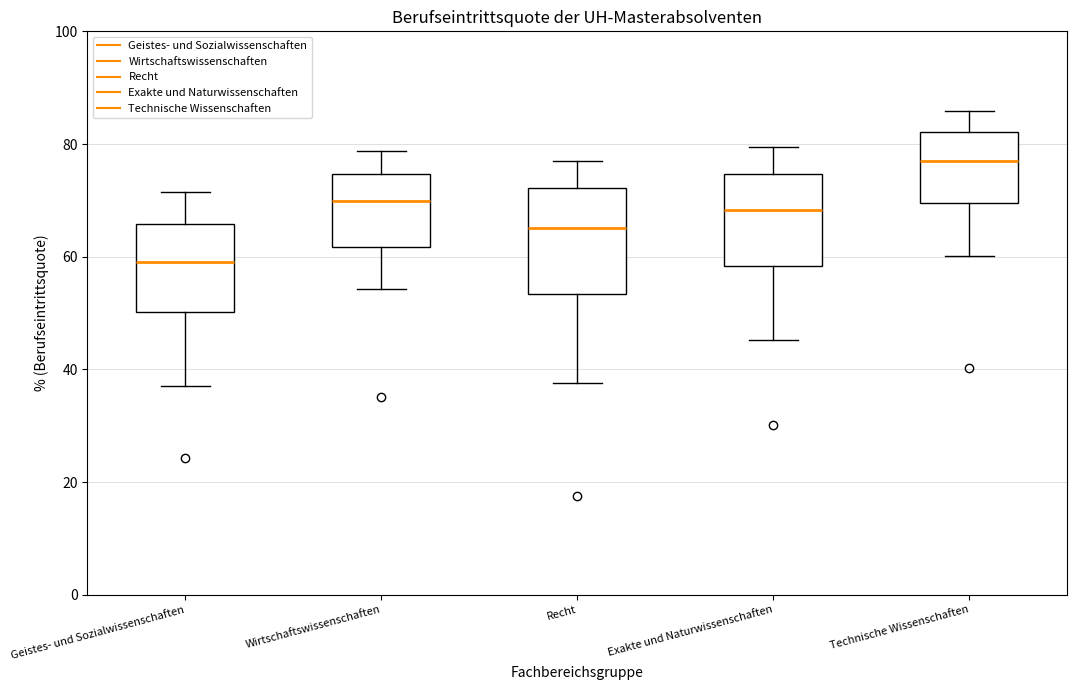

Which box has the highest median line?

Technische Wissenschaften